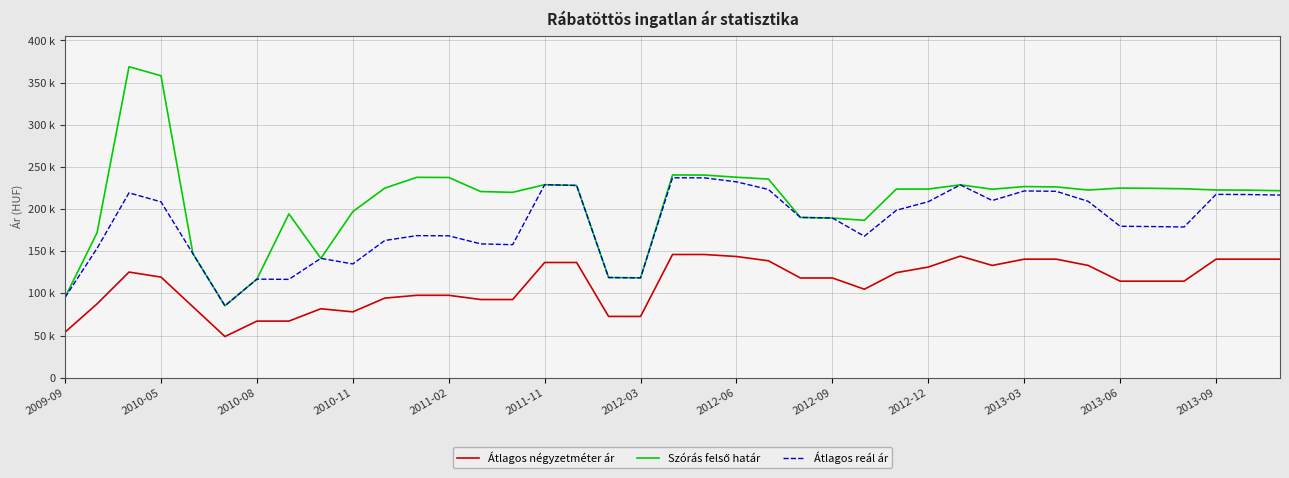

Is this an area chart (filled region under the line)?

No